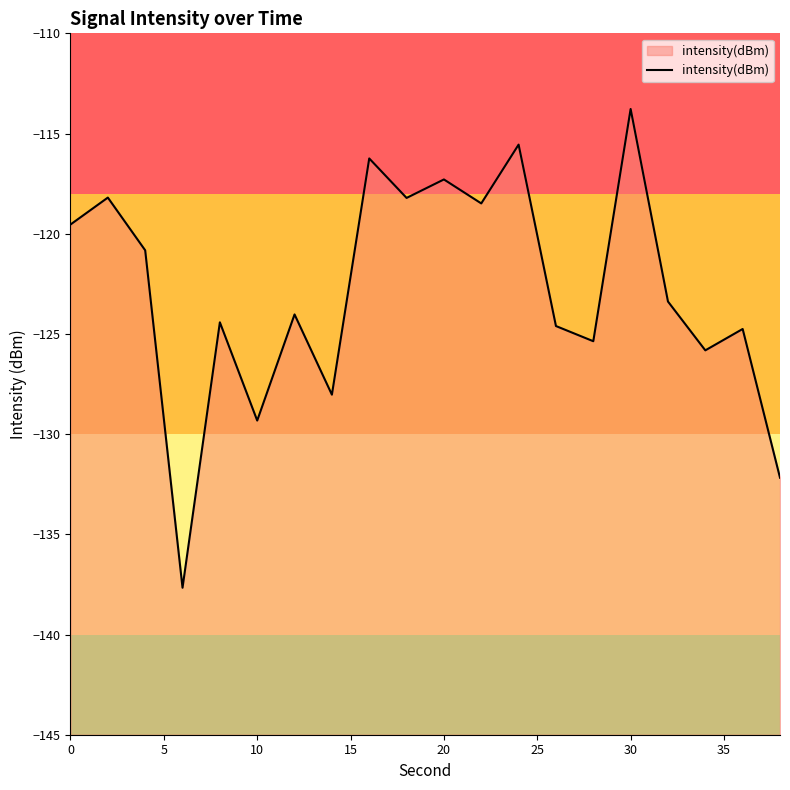

Which category has the highest value across all series?

30